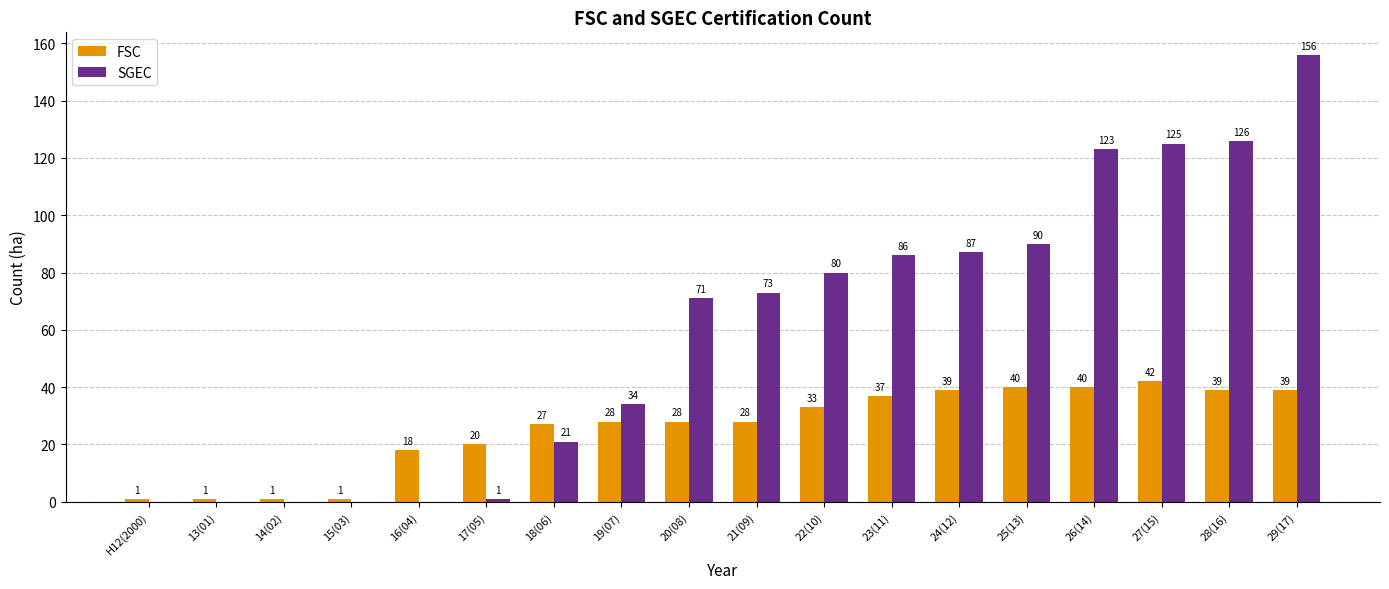

Reading right to left, list all the values displayed in this chart.

FSC: 29(17)=39	28(16)=39	27(15)=42	26(14)=40	25(13)=40	24(12)=39	23(11)=37	22(10)=33	21(09)=28	20(08)=28	19(07)=28	18(06)=27	17(05)=20	16(04)=18	15(03)=1	14(02)=1	13(01)=1	H12(2000)=1
SGEC: 29(17)=156	28(16)=126	27(15)=125	26(14)=123	25(13)=90	24(12)=87	23(11)=86	22(10)=80	21(09)=73	20(08)=71	19(07)=34	18(06)=21	17(05)=1	16(04)=0	15(03)=0	14(02)=0	13(01)=0	H12(2000)=0